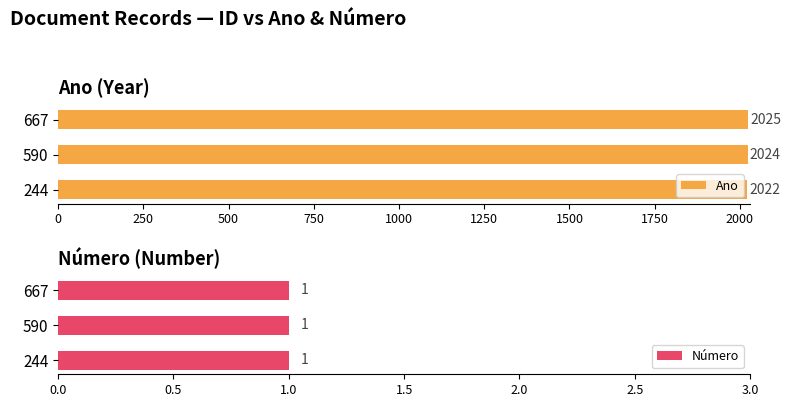

List the labels in order of Ano value, largest first.

667, 590, 244